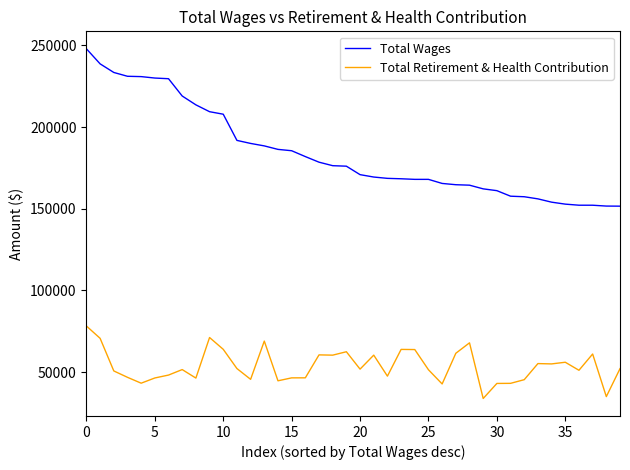

True or false: Total Retirement & Health Contribution and Total Wages intersect in this chart.

False